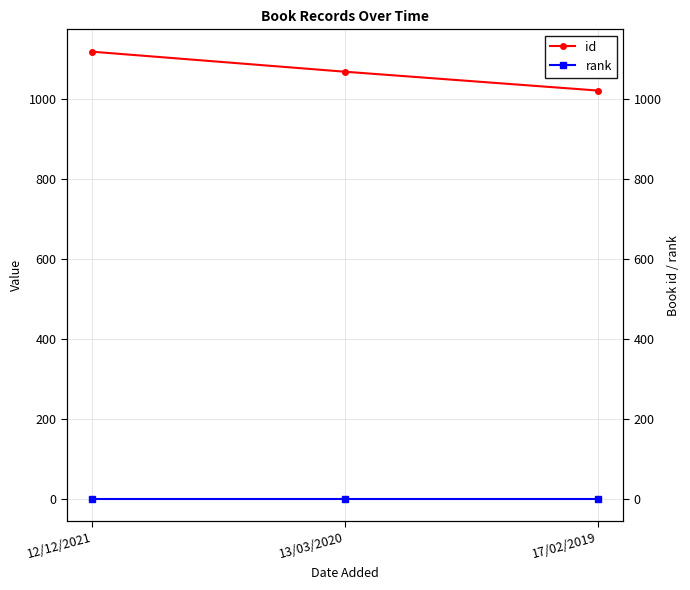

True or false: id has a value of 1068 at 13/03/2020.

True